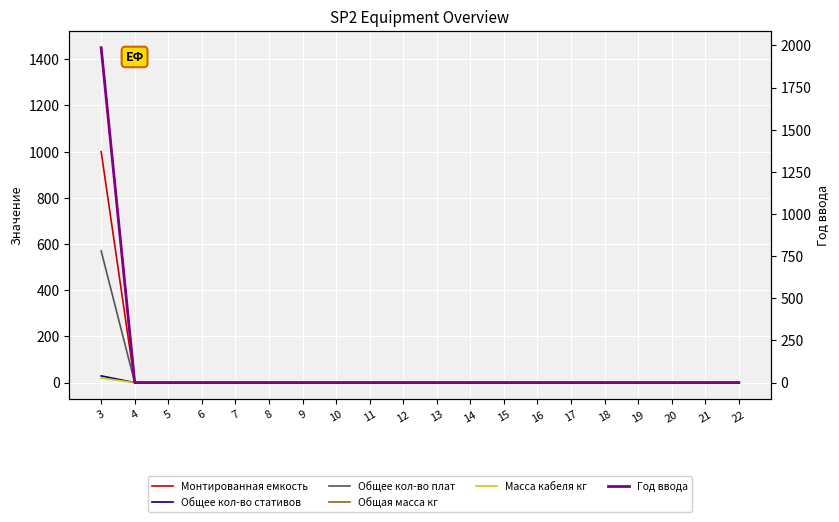

Between 17 and 5, which is larger?

17